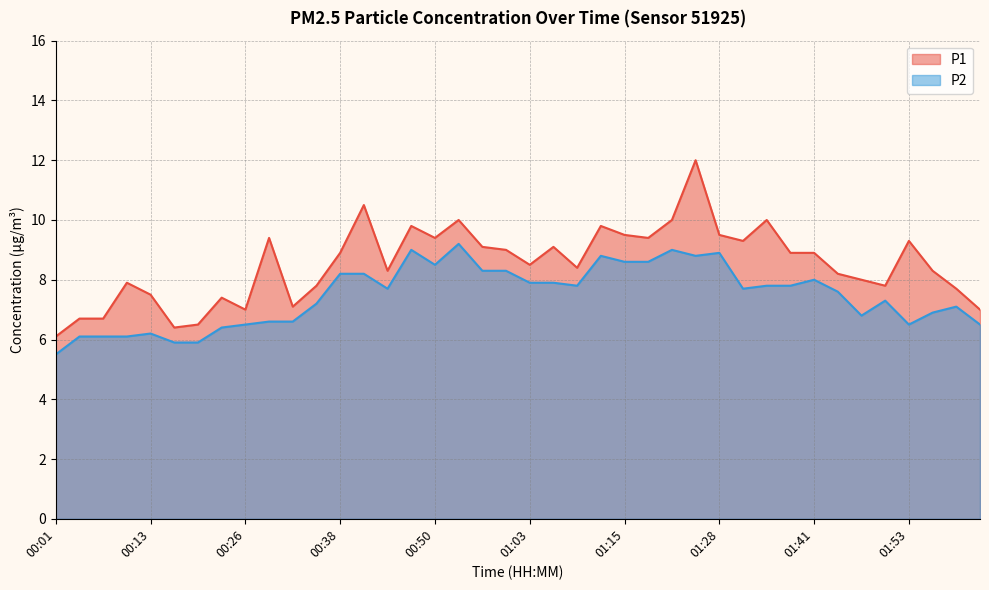

At which category does the chart reach its peak across all series?

01:25